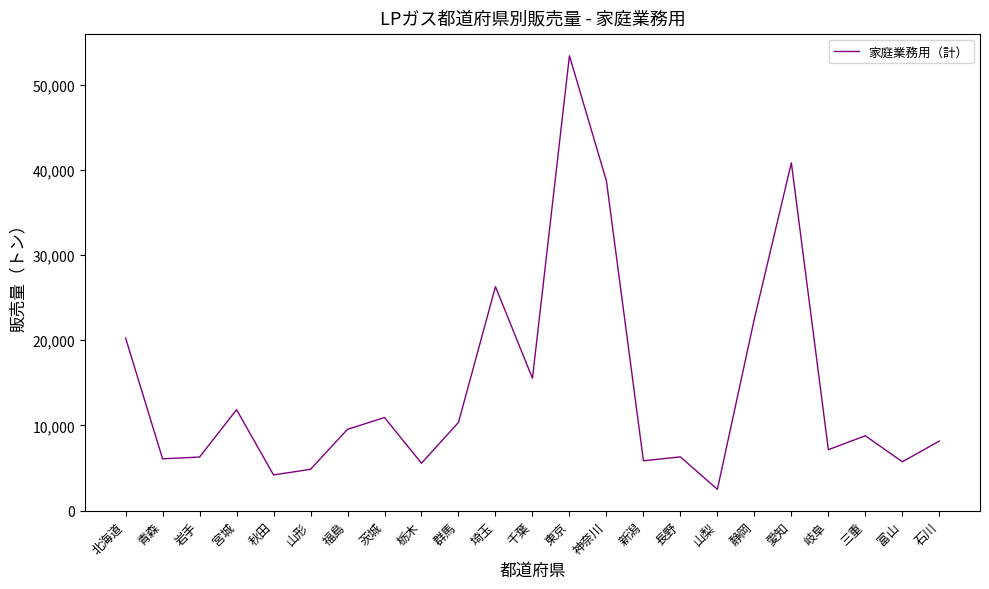

Where is the data nearest to the value 27941?

埼玉